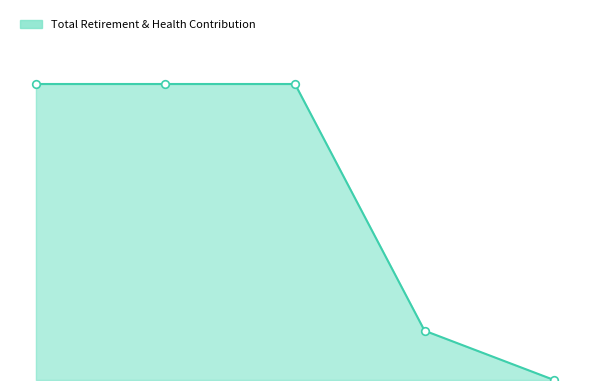

Does the chart have visible grid lines?

No